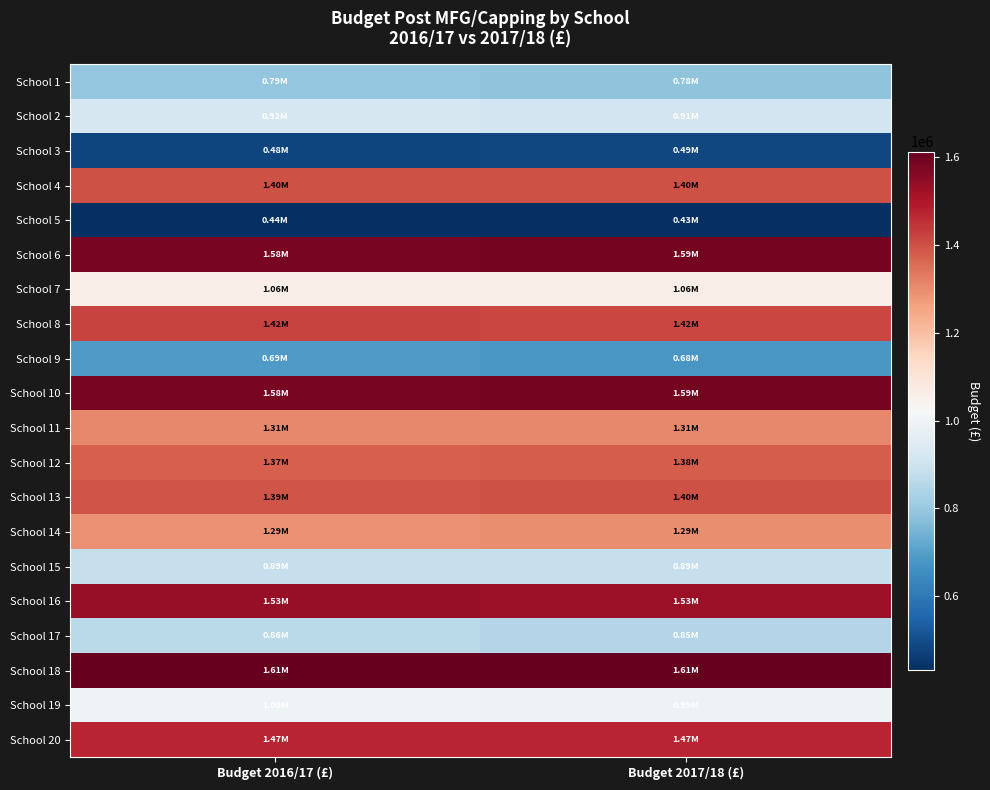

Which category has the highest value across all series?

Budget 2016/17 (£)